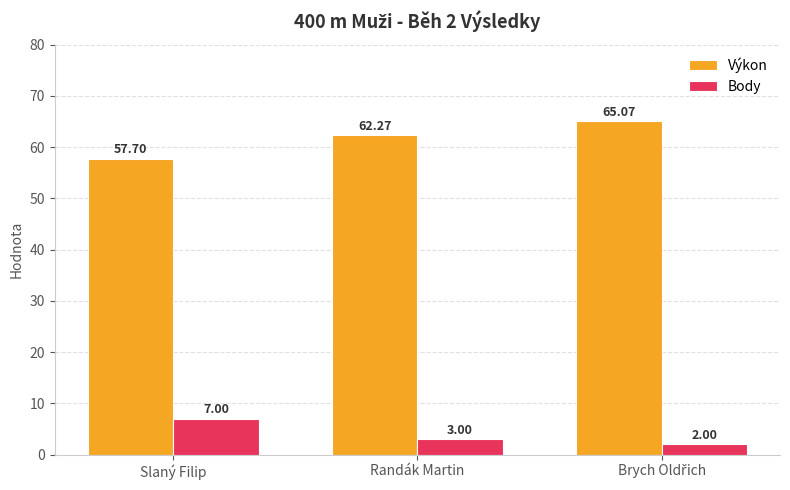

List the series in order of their peak value, lowest first.

Body, Výkon